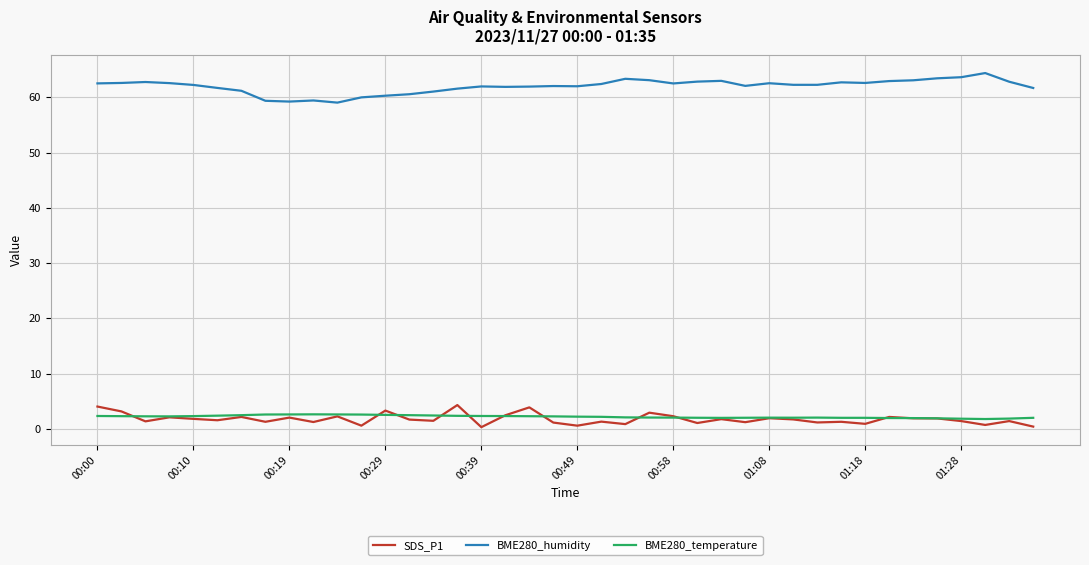

True or false: SDS_P1 has more than 1 points higher than both neighbors.

True